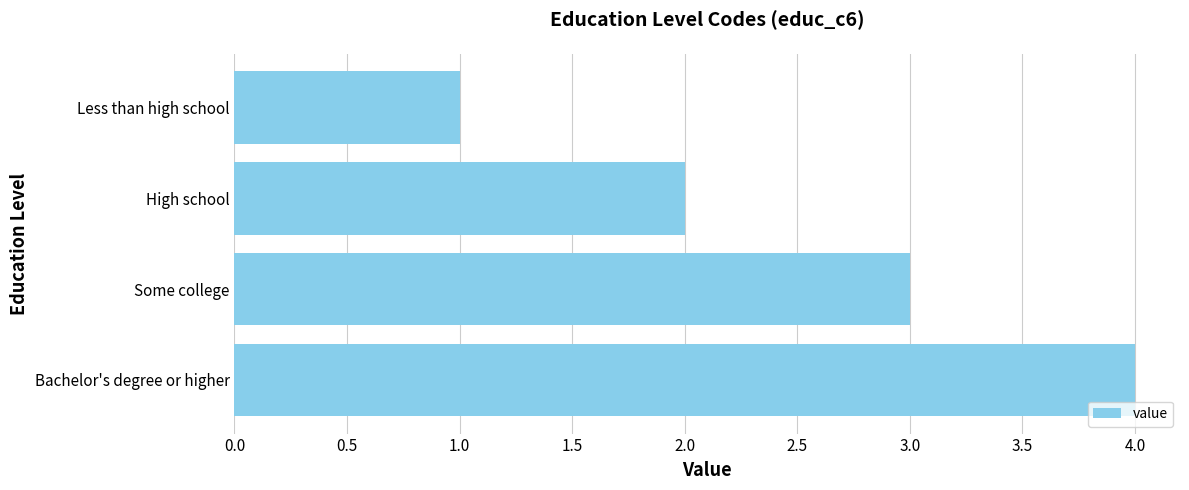

Is it true that the value at Less than high school is 1?

True